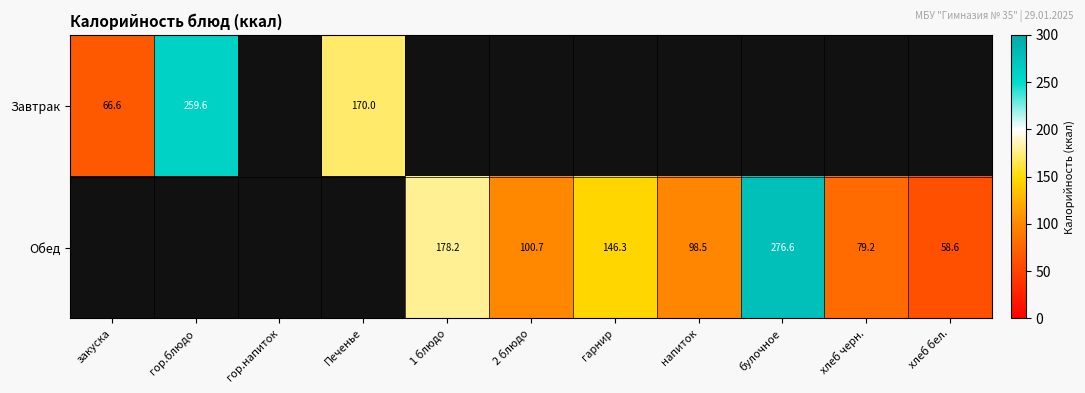

True or false: Обед has a value of 79.2 at хлеб черн..

True